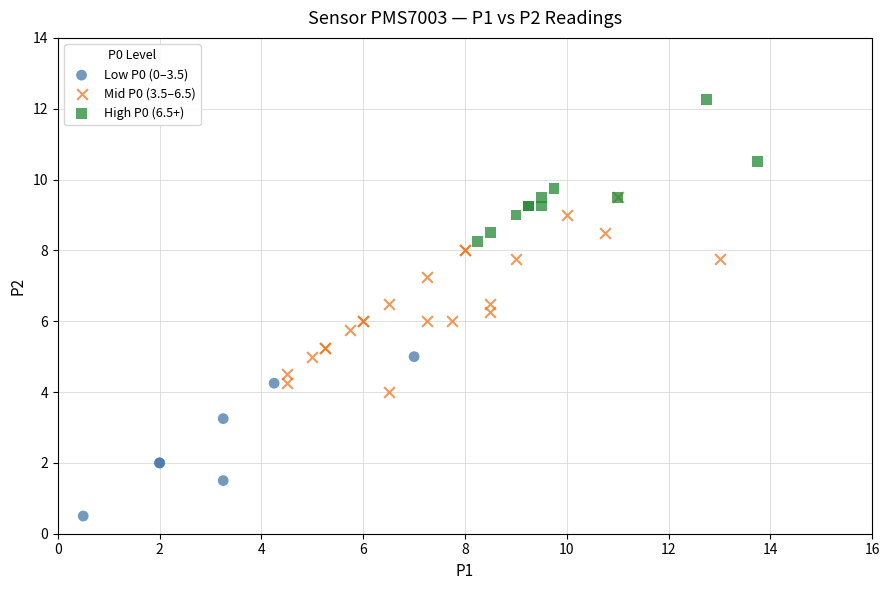

Which series reaches the minimum Y coordinate?

Low P0 (0–3.5)